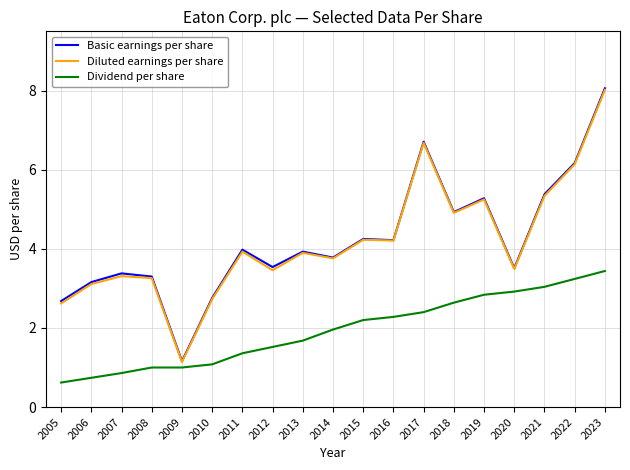

At which category is the sum across all series the highest?

2023